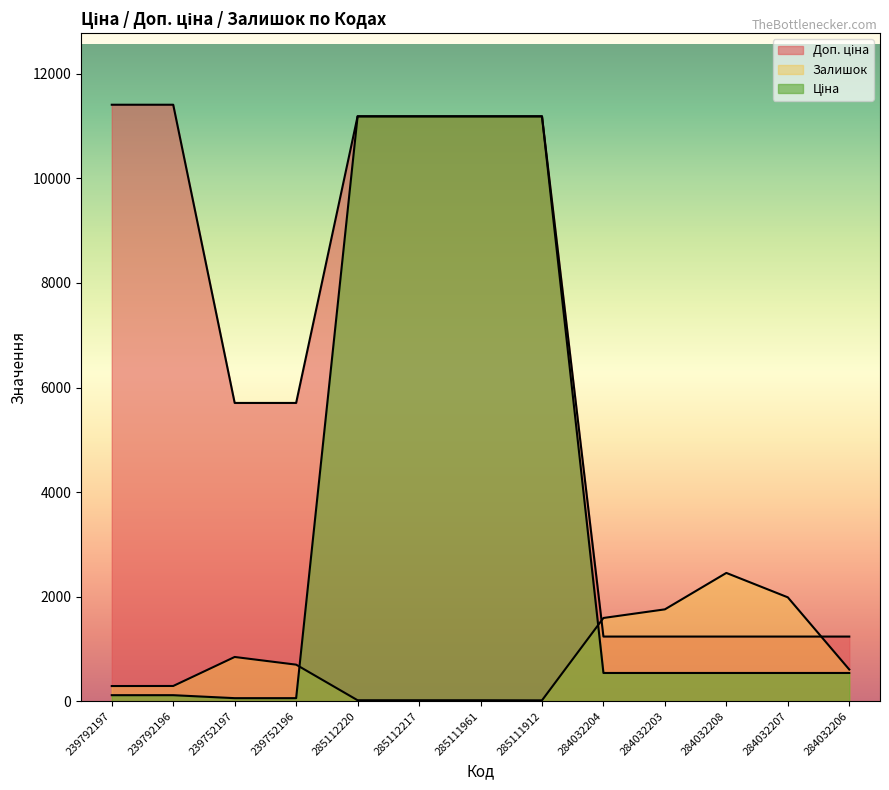

Reading left to right, what are all the values shown in this chart?

Ціна: 239792197=114.1	239792196=114.1	239752197=57.0	239752196=57.0	285112220=11188.2	285112217=11188.2	285111961=11188.2	285111912=11188.2	284032204=539.0	284032203=539.0	284032208=539.0	284032207=539.0	284032206=539.0
Доп. ціна: 239792197=11410.0	239792196=11410.0	239752197=5705.0	239752196=5705.0	285112220=11188.2	285112217=11188.2	285111961=11188.2	285111912=11188.2	284032204=1235.4	284032203=1235.4	284032208=1235.4	284032207=1235.4	284032206=1235.4
Залишок: 239792197=289.0	239792196=290.0	239752197=845.0	239752196=698.0	285112220=17.0	285112217=17.0	285111961=17.0	285111912=15.0	284032204=1591.0	284032203=1756.0	284032208=2453.0	284032207=1986.0	284032206=605.0